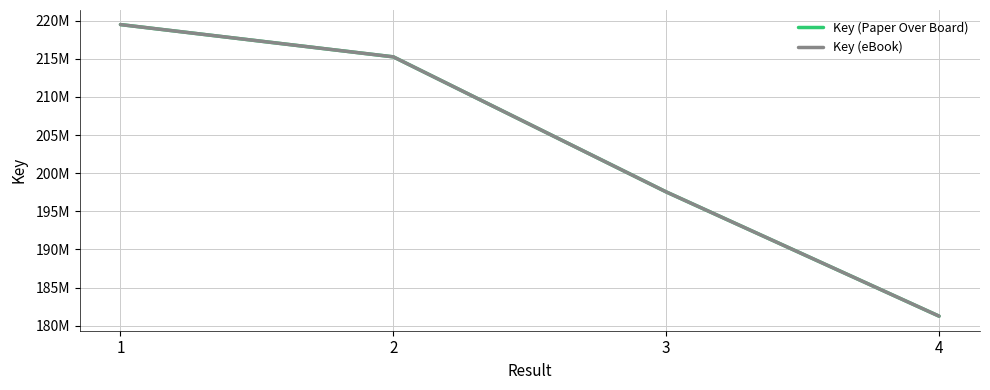

At which label is Key (eBook) closest to 200365931?

3